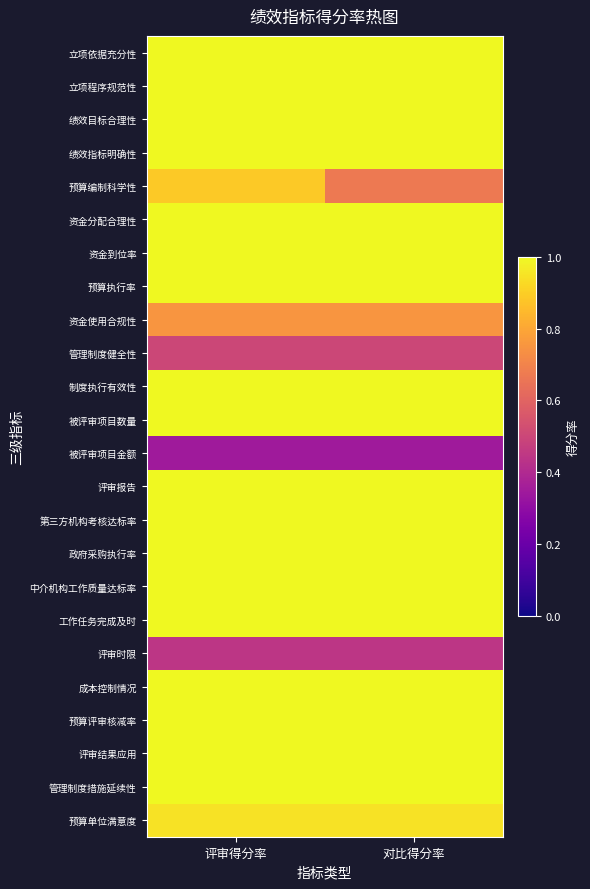

What is the total value across all series at 评审得分率?

21.9